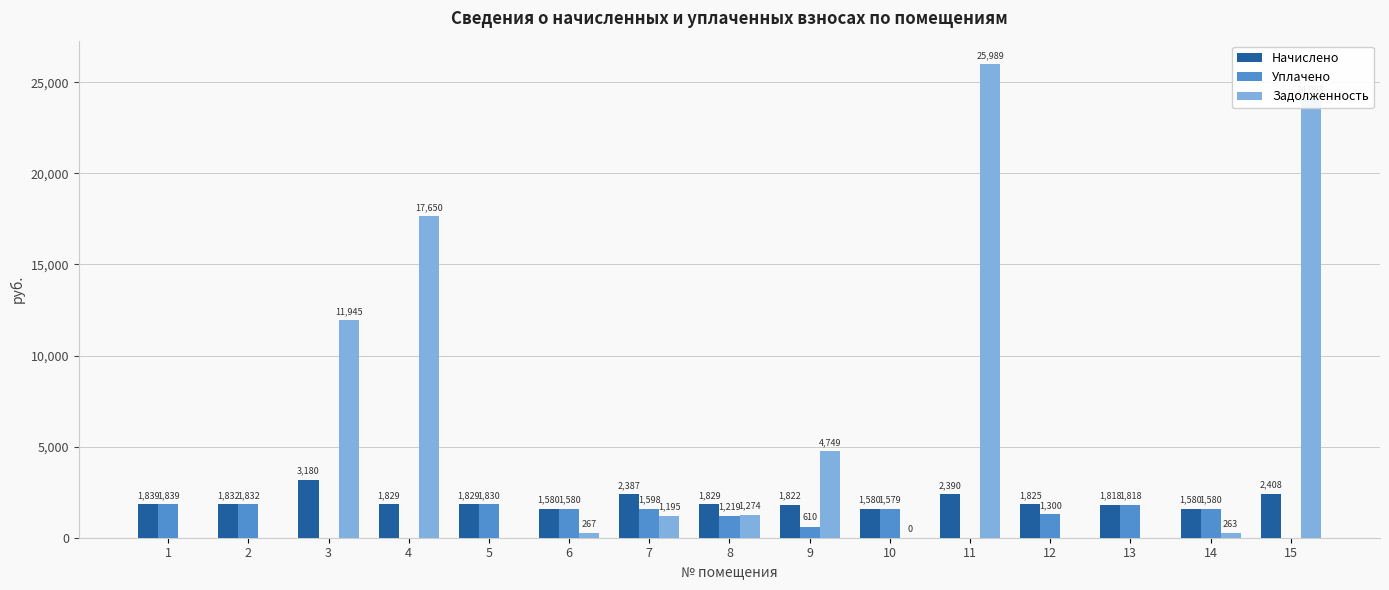

At which label does Задолженность reach its peak?

11